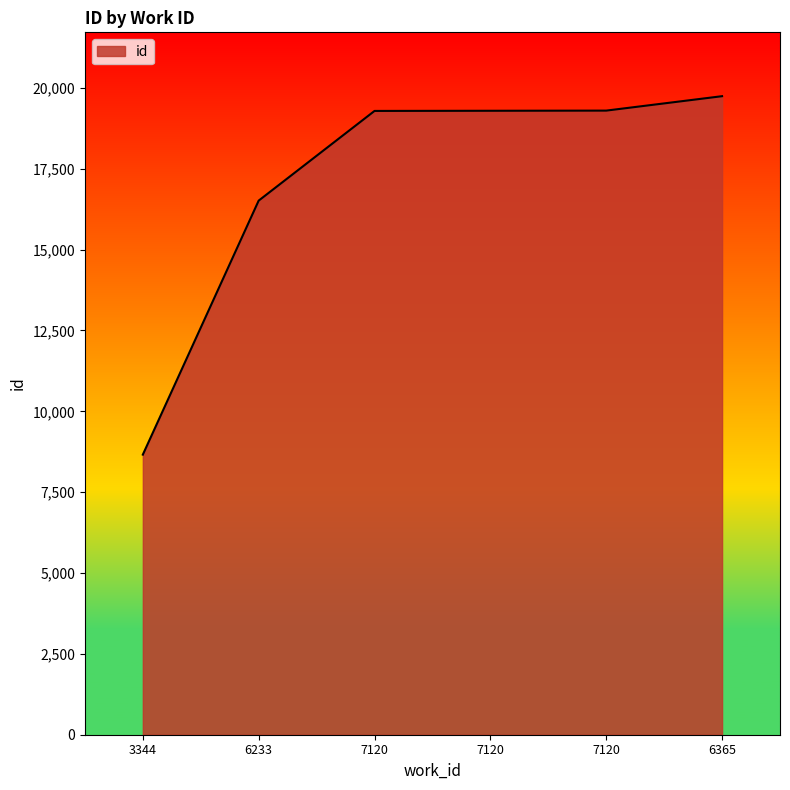

Rank the categories by value from lowest to highest.

3344, 6233, 7120, 7120, 7120, 6365